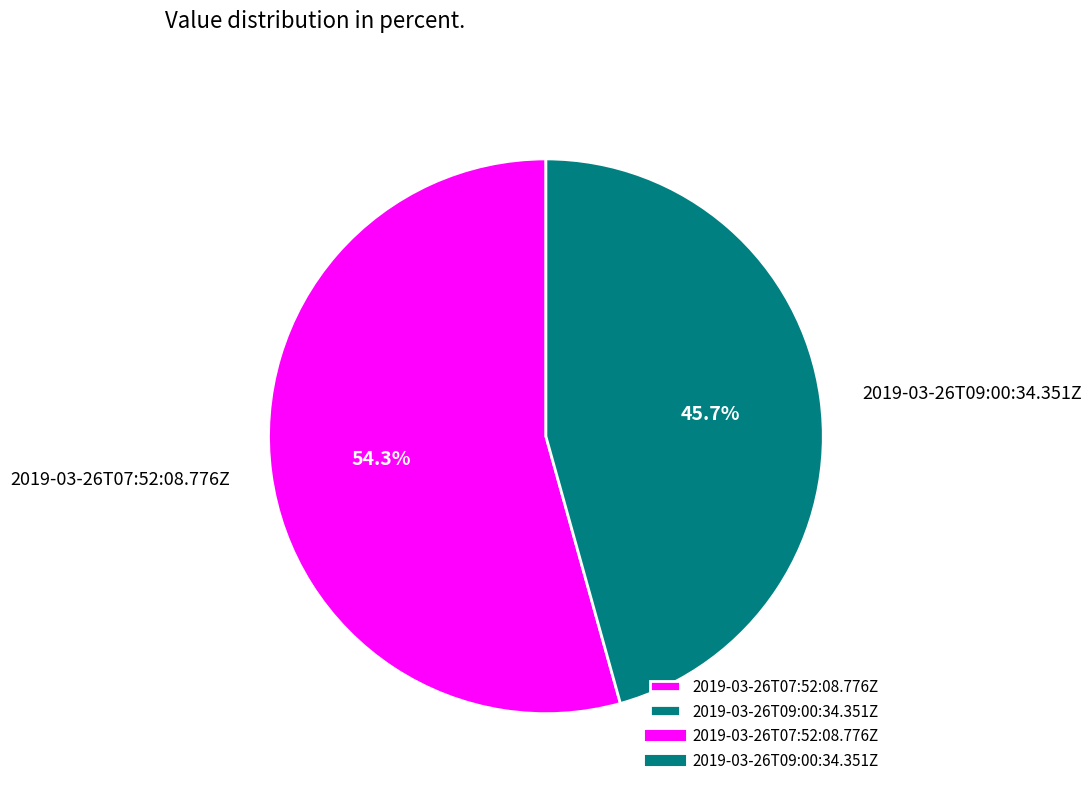

To the nearest percent, what percentage of the pie is 2019-03-26T09:00:34.351Z?

46%